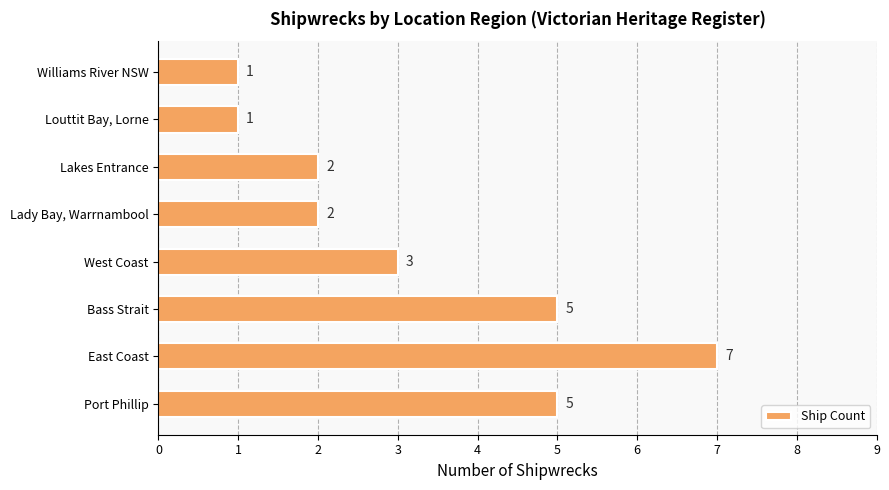

How many bars are there in total?

8